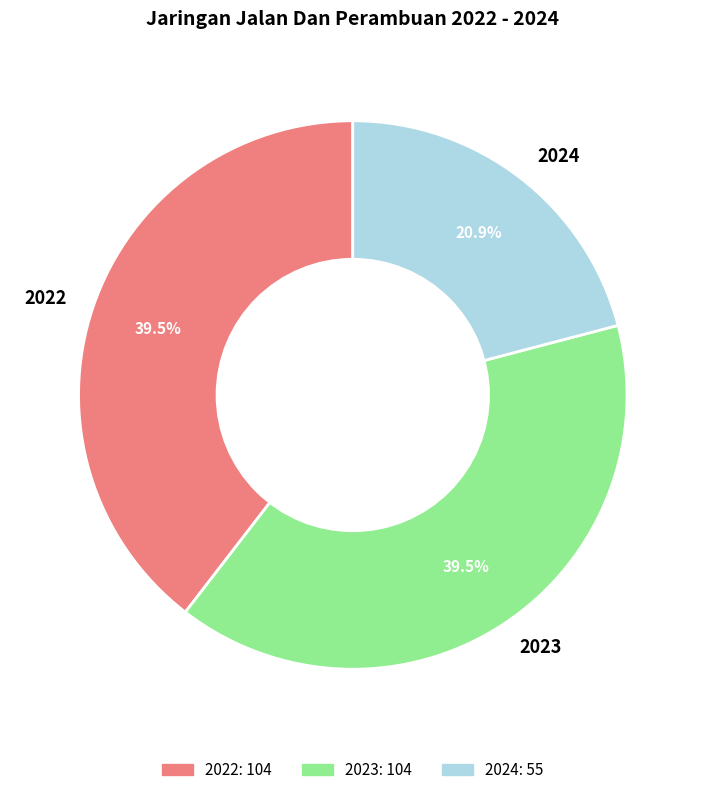

What percentage do 2023 and 2024 together represent?

60.5%